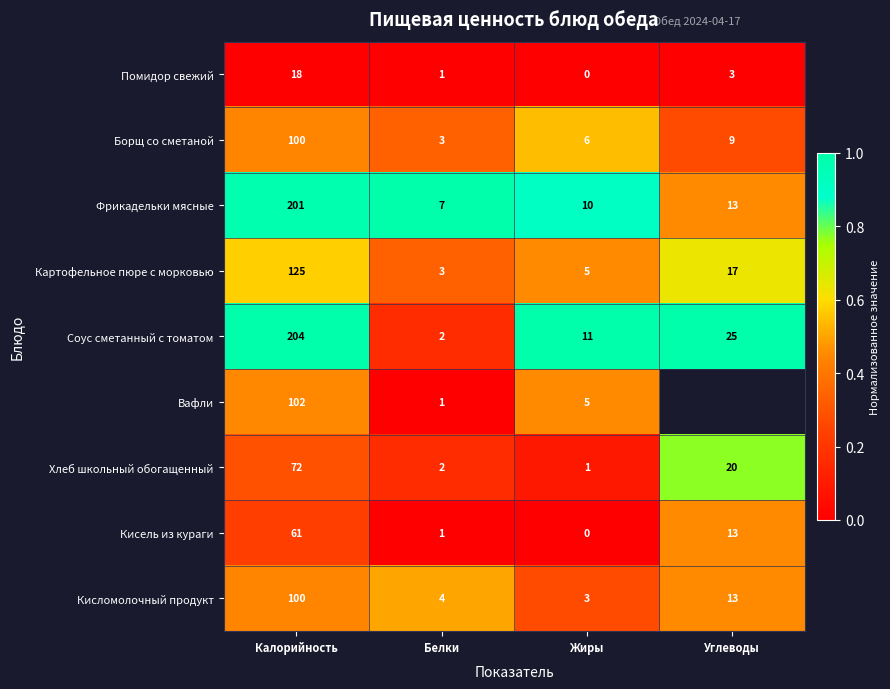

At which label does Картофельное пюре с морковью reach its peak?

Калорийность